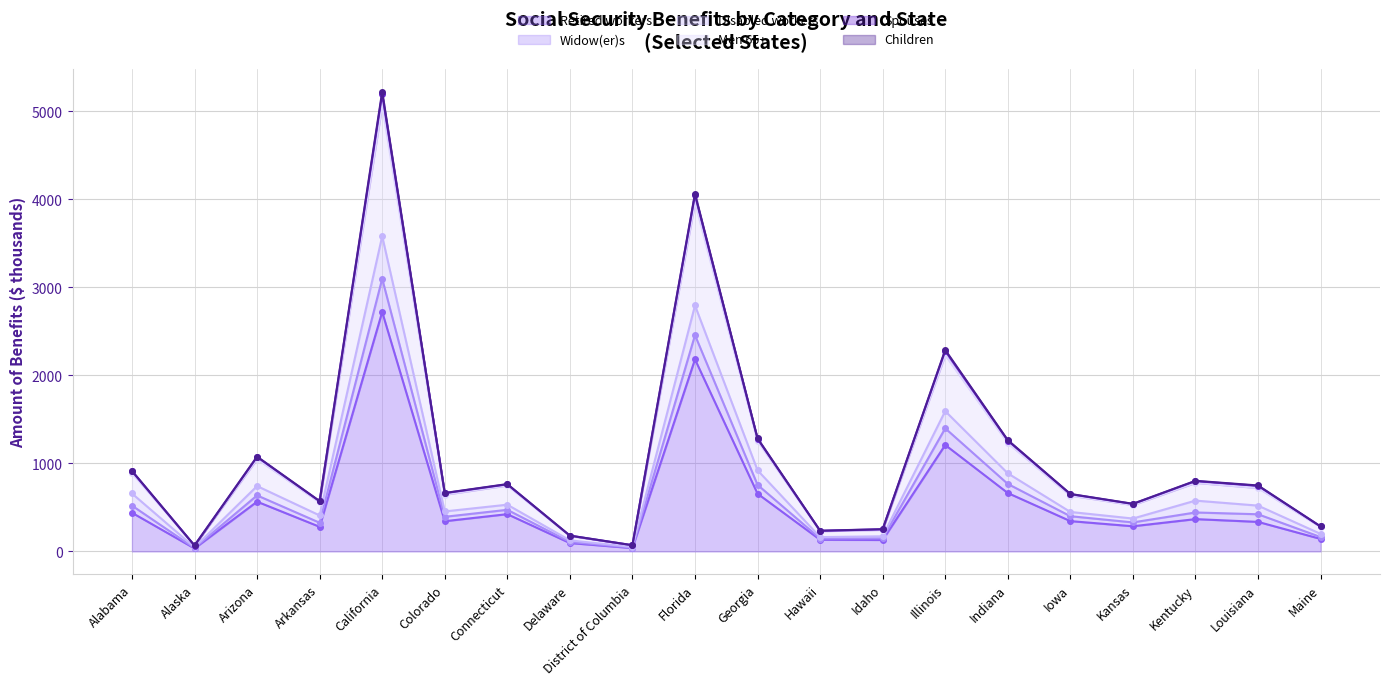

At which label is Retired workers closest to 1377?

Illinois